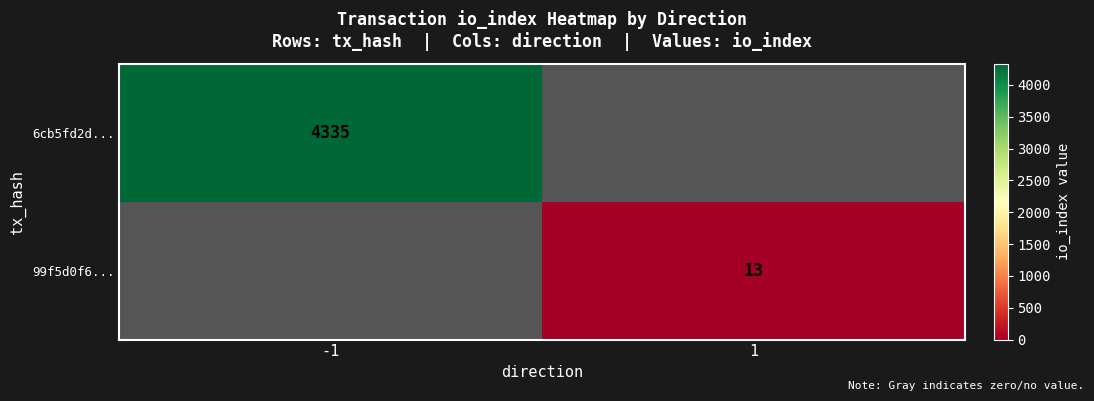

True or false: 6cb5fd2d... has a value of 7527 at -1.

False